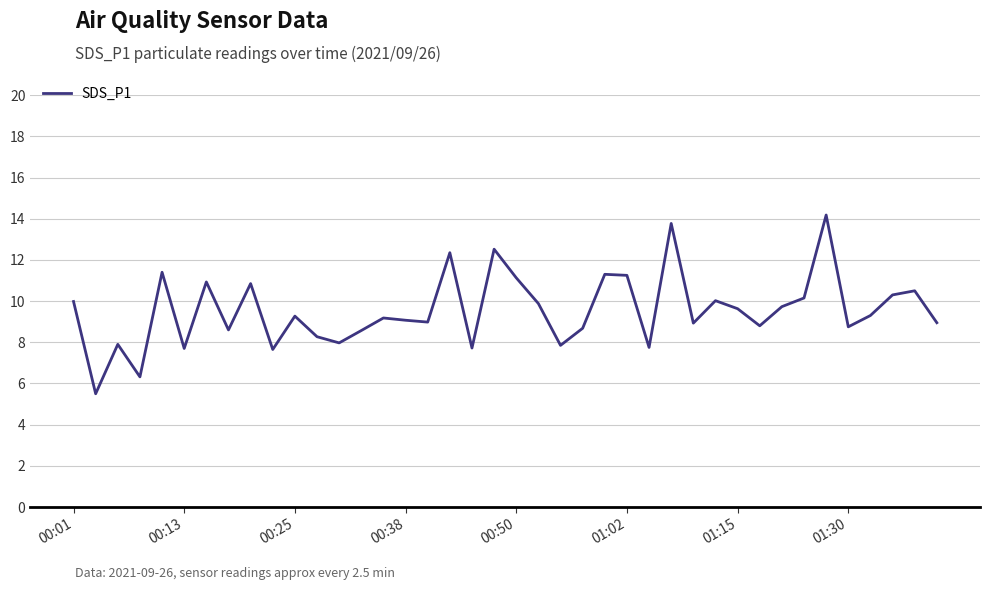

What is the greatest value displayed?

14.2